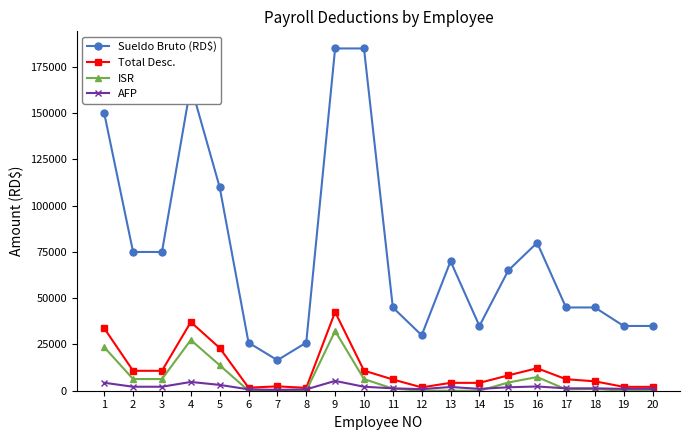

How many data points in ISR are above 1148?

10